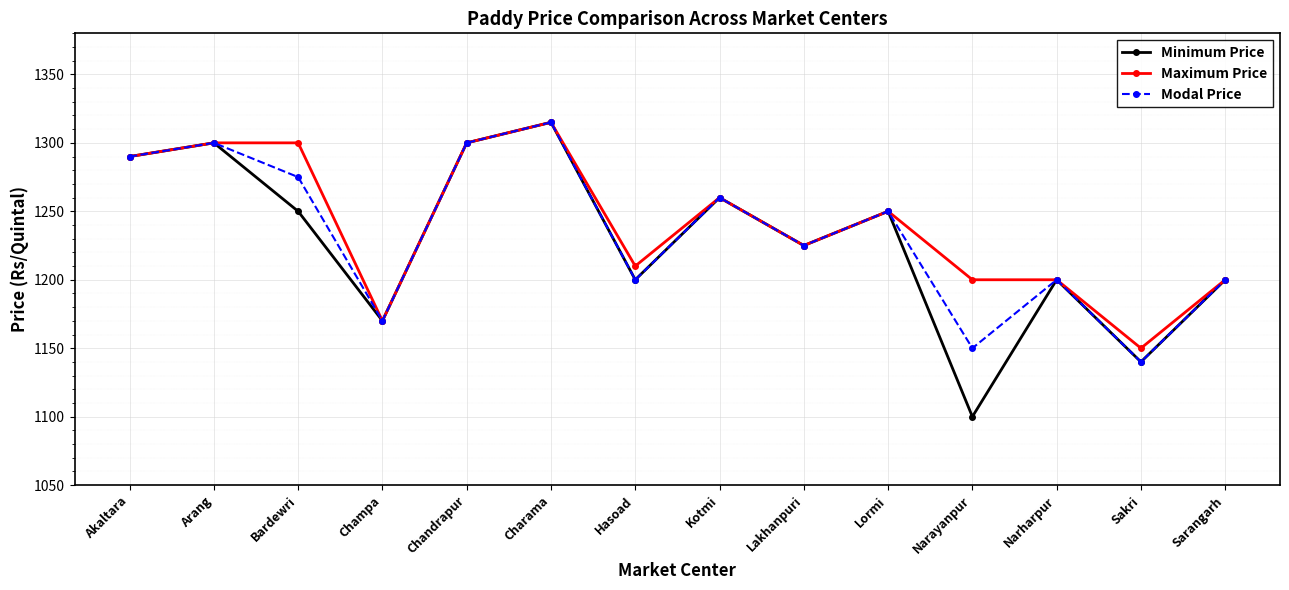

At how many categories does at least one series exceed 1206?

9